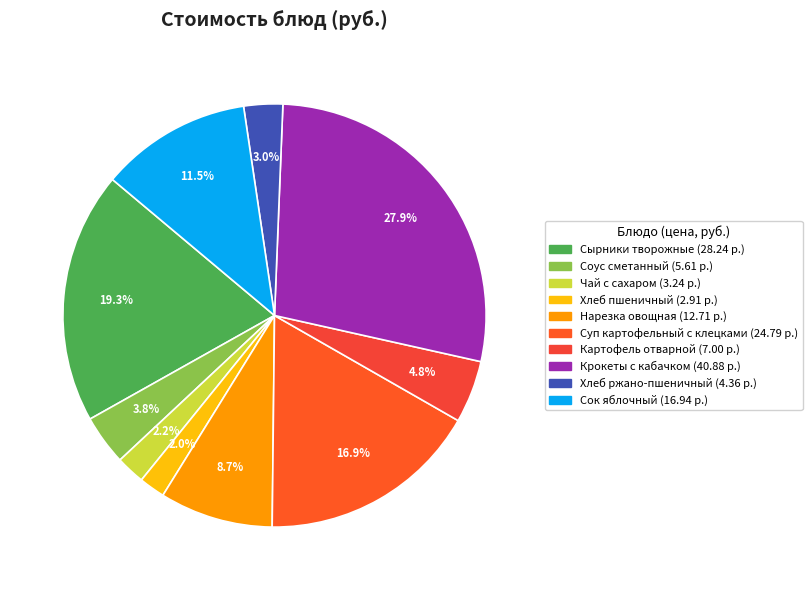

Rank the categories by value from highest to lowest.

Крокеты с кабачком, Сырники творожные, Суп картофельный с клецками, Сок яблочный, Нарезка овощная, Картофель отварной, Соус сметанный, Хлеб ржано-пшеничный, Чай с сахаром, Хлеб пшеничный